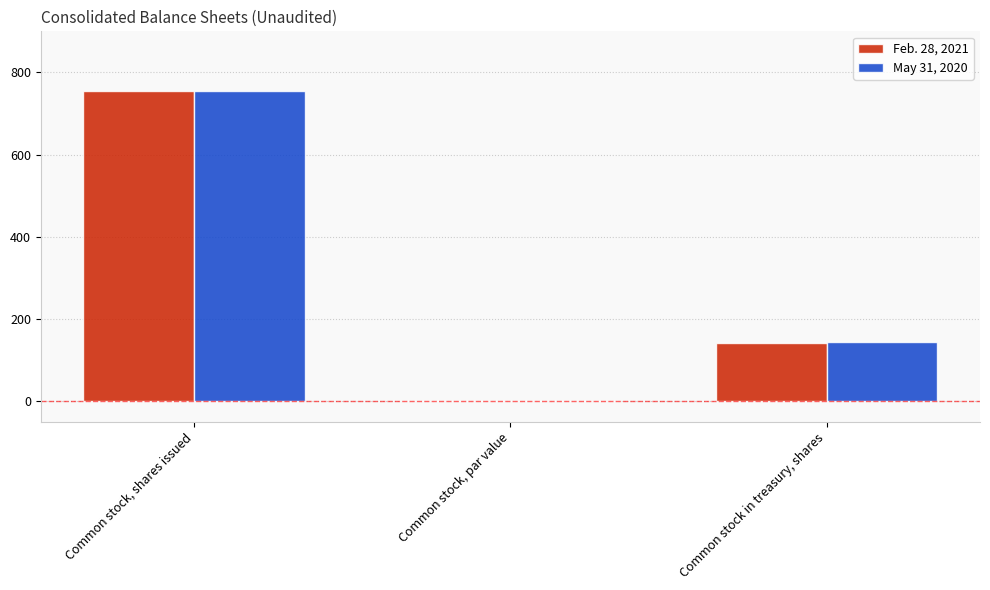

The value of Feb. 28, 2021 at Common stock in treasury, shares is 40.9. True or false?

False